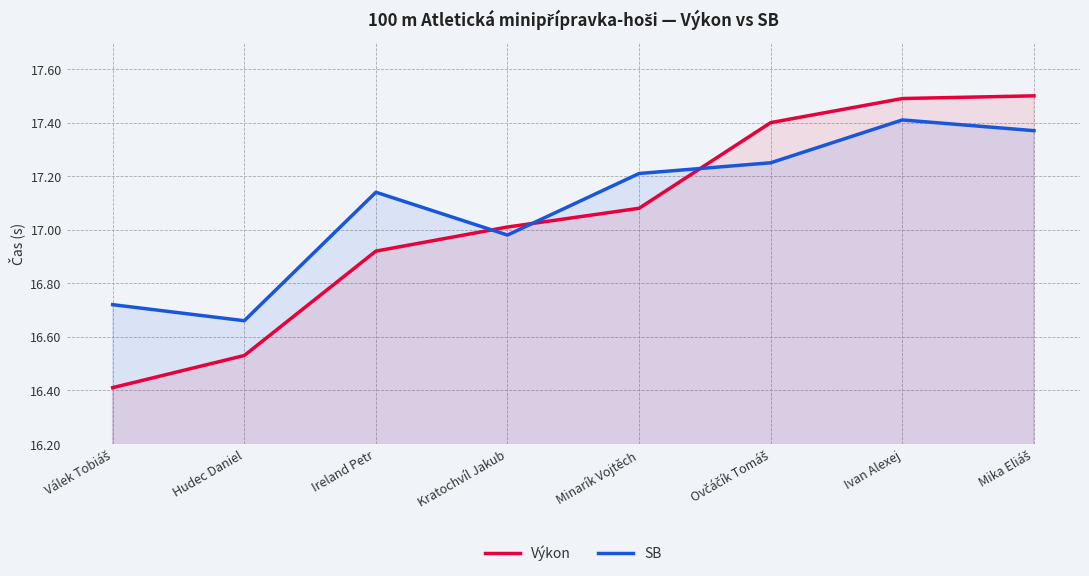

What is the approximate value of Výkon at Ivan Alexej?

17.5